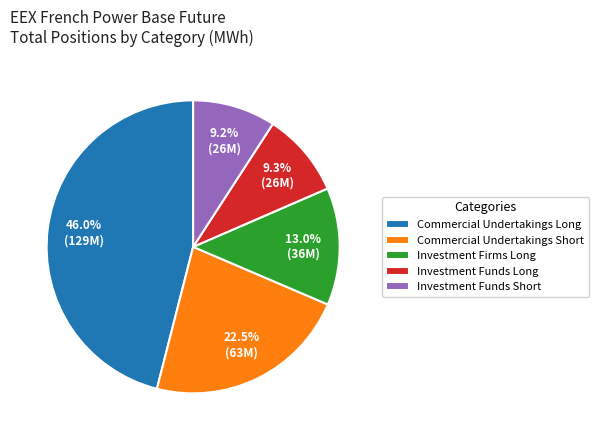

To the nearest percent, what portion does Investment Funds Short represent?

9%